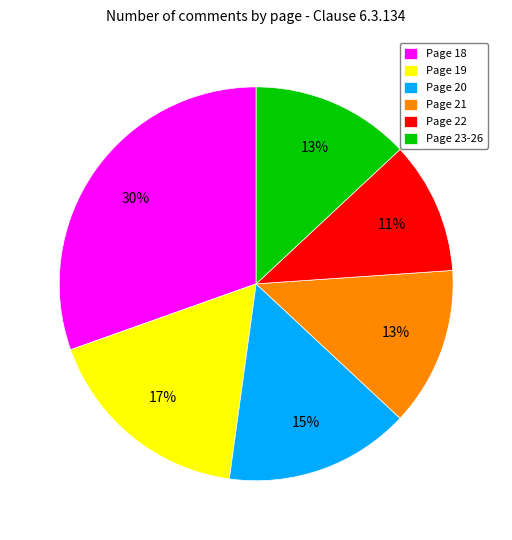

Which category has the biggest portion of the pie?

Page 18